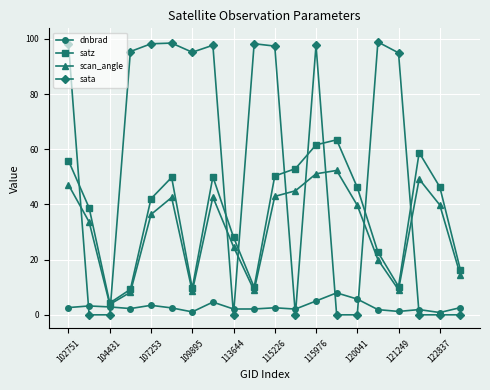

What is the minimum value for satz?

4.3